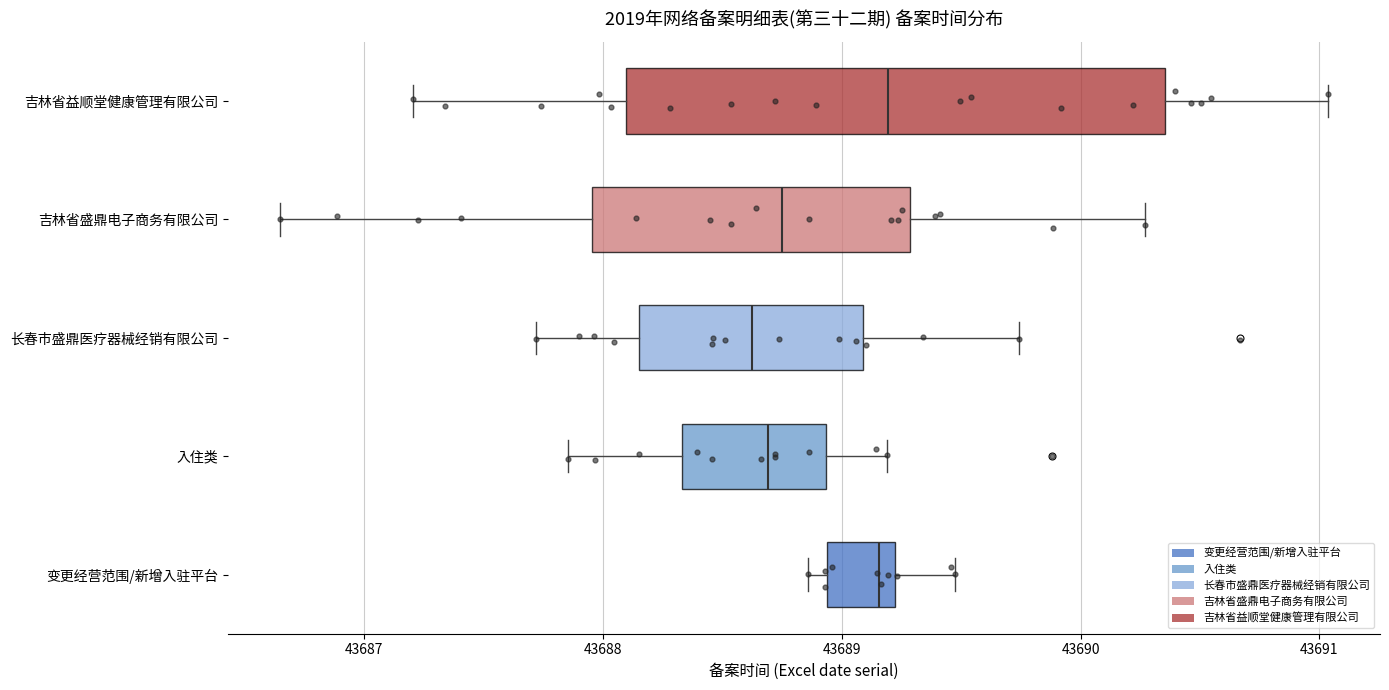

Reading bottom to top, transcribe this box plot: for each box, give where its median line is, the range the box spans, and where its two whiskers end, as read against the x-axis. The values are not printed on the chart, so give them approximately, as read against the axis.

变更经营范围/新增入驻平台: median 43689.2 (just left of the box's right edge), box 43688.9 to 43689.2, whiskers 43688.9 (just left of the box's left edge) to 43689.5
入住类: median 43688.7, box 43688.3 to 43688.9, whiskers 43687.9 to 43689.2
长春市盛鼎医疗器械经销有限公司: median 43688.6, box 43688.2 to 43689.1, whiskers 43687.7 to 43689.7
吉林省盛鼎电子商务有限公司: median 43688.7, box 43688.0 to 43689.3, whiskers 43686.6 to 43690.3
吉林省益顺堂健康管理有限公司: median 43689.2, box 43688.1 to 43690.4, whiskers 43687.2 to 43691.0